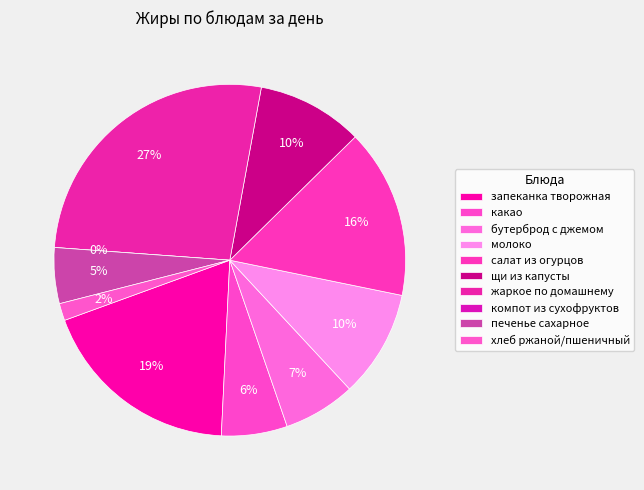

Count the number of slices in the pie.

10